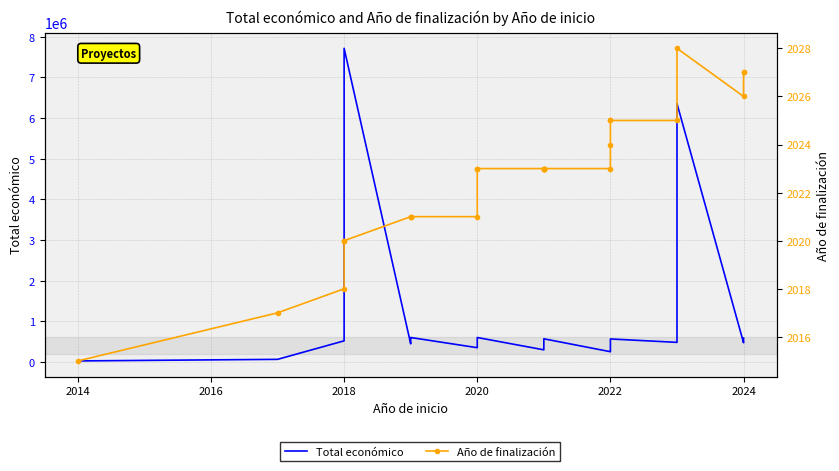

What is the difference between the maximum and second lowest values in the Total económico series?

7655321